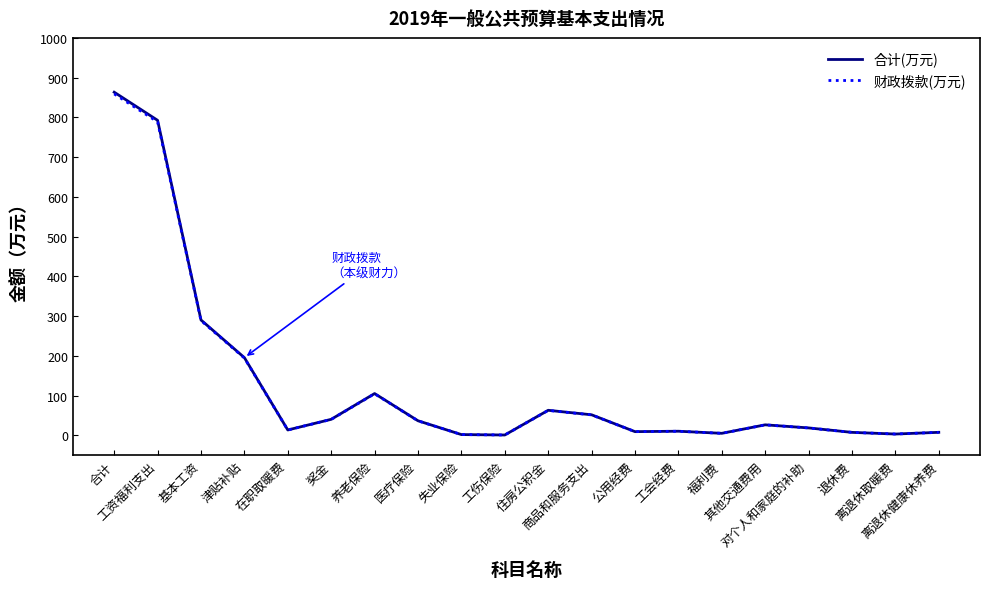

Which category has the highest value across all series?

合计